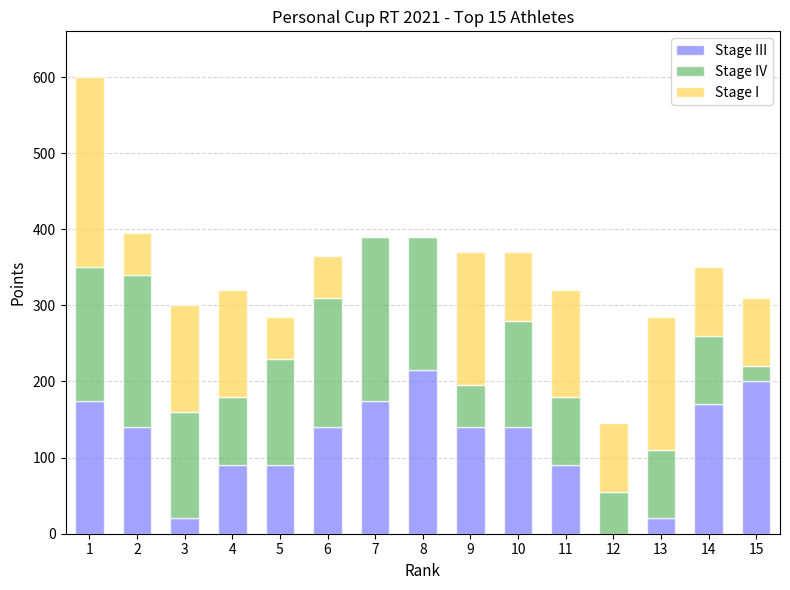

What are all the series names shown in the legend?

Stage III, Stage IV, Stage I